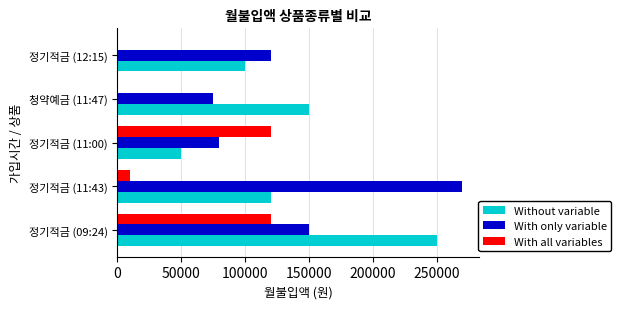

What is the sum of all With all variables values?

250000